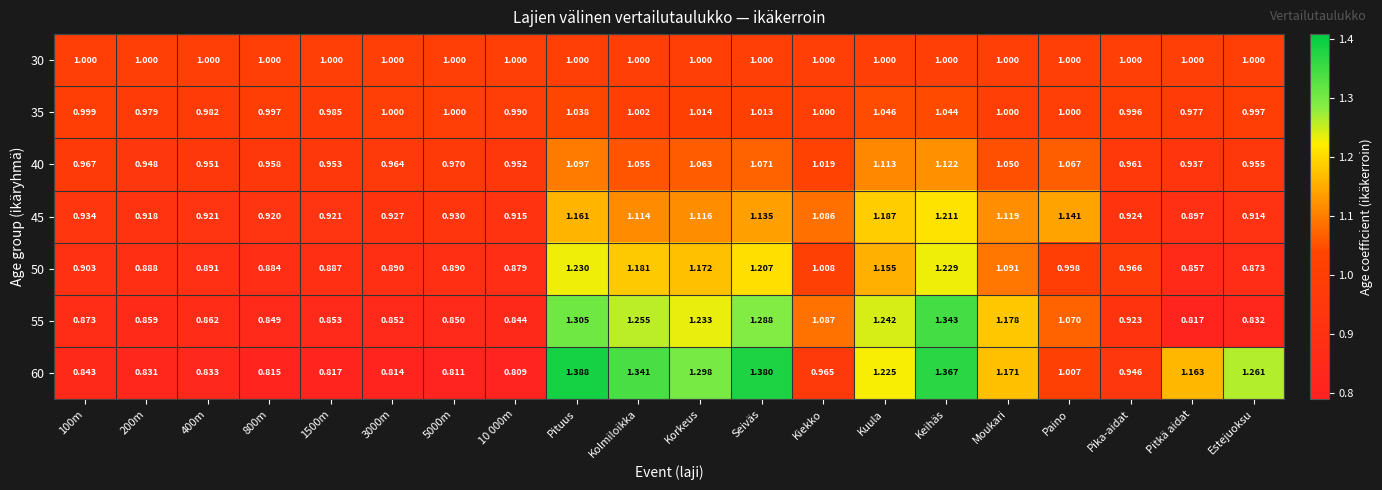

Rank the series by their maximum value, from highest to lowest.

60, 55, 50, 45, 40, 35, 30